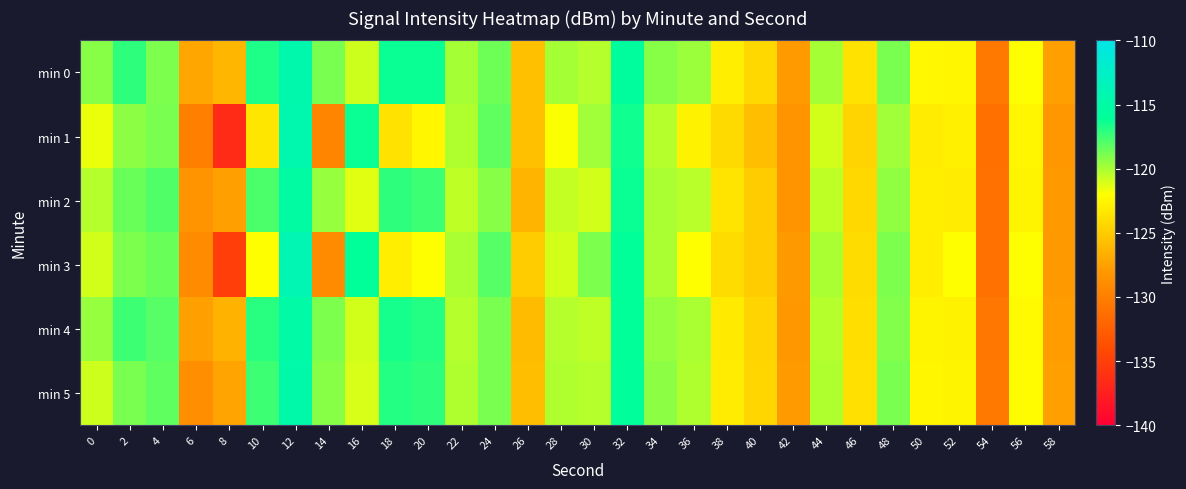

Reading right to left, extract all data points from this chart.

min 0: 58=-127.6	56=-122.0	54=-130.5	52=-122.5	50=-122.4	48=-118.8	46=-123.6	44=-119.9	42=-127.9	40=-124.3	38=-123.0	36=-119.7	34=-119.1	32=-115.7	30=-120.2	28=-119.9	26=-125.6	24=-118.6	22=-119.9	20=-116.3	18=-116.2	16=-120.9	14=-118.8	12=-114.5	10=-116.8	8=-126.2	6=-127.2	4=-118.9	2=-117.1	0=-119.2
min 1: 58=-128.1	56=-122.5	54=-131.2	52=-122.8	50=-123.1	48=-119.8	46=-124.5	44=-120.9	42=-128.3	40=-125.8	38=-124.1	36=-122.7	34=-120.2	32=-116.4	30=-119.8	28=-121.9	26=-125.6	24=-118.3	22=-120.1	20=-122.5	18=-123.7	16=-116.2	14=-129.5	12=-114.5	10=-123.5	8=-136.5	6=-130.0	4=-118.8	2=-119.3	0=-121.5
min 2: 58=-128.0	56=-122.6	54=-131.0	52=-123.1	50=-122.9	48=-119.4	46=-124.2	44=-120.5	42=-128.5	40=-124.9	38=-123.5	36=-120.4	34=-120.0	32=-116.3	30=-121.0	28=-120.6	26=-126.3	24=-119.2	22=-120.5	20=-117.5	18=-117.1	16=-121.3	14=-119.5	12=-115.2	10=-117.8	8=-127.6	6=-128.4	4=-117.9	2=-118.5	0=-120.3
min 3: 58=-128.0	56=-122.0	54=-131.0	52=-122.0	50=-123.0	48=-119.0	46=-124.0	44=-120.0	42=-128.0	40=-125.0	38=-124.0	36=-122.0	34=-120.0	32=-116.0	30=-119.0	28=-121.0	26=-125.0	24=-118.0	22=-120.0	20=-122.0	18=-123.0	16=-116.0	14=-129.0	12=-114.0	10=-122.0	8=-135.0	6=-129.0	4=-118.5	2=-119.0	0=-121.0
min 4: 58=-127.8	56=-122.2	54=-130.7	52=-122.7	50=-122.6	48=-119.1	46=-123.9	44=-120.2	42=-128.1	40=-124.5	38=-123.2	36=-120.0	34=-119.5	32=-116.0	30=-120.5	28=-120.2	26=-126.0	24=-118.9	22=-120.2	20=-116.8	18=-116.5	16=-121.0	14=-119.0	12=-115.0	10=-117.0	8=-126.5	6=-127.5	4=-118.0	2=-117.5	0=-119.5
min 5: 58=-127.6	56=-122.1	54=-130.6	52=-122.6	50=-122.5	48=-118.9	46=-123.8	44=-120.1	42=-127.9	40=-124.3	38=-123.1	36=-120.1	34=-119.3	32=-115.8	30=-120.3	28=-120.1	26=-125.8	24=-118.8	22=-120.1	20=-117.1	18=-116.9	16=-121.1	14=-119.2	12=-114.7	10=-117.5	8=-127.3	6=-128.8	4=-118.3	2=-118.8	0=-120.8